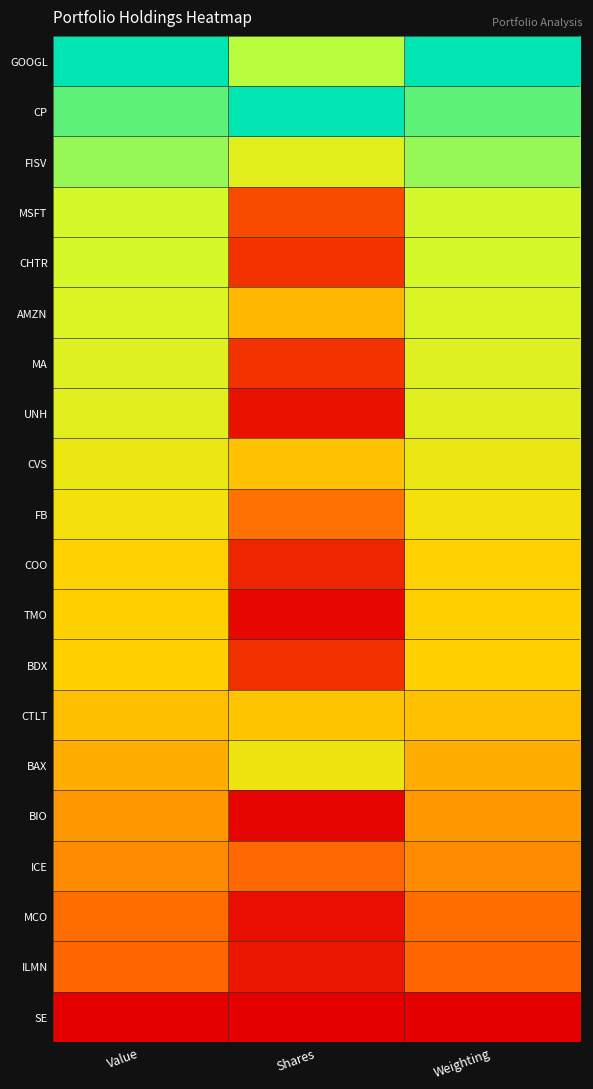

At which category is the sum across all series the highest?

Weighting